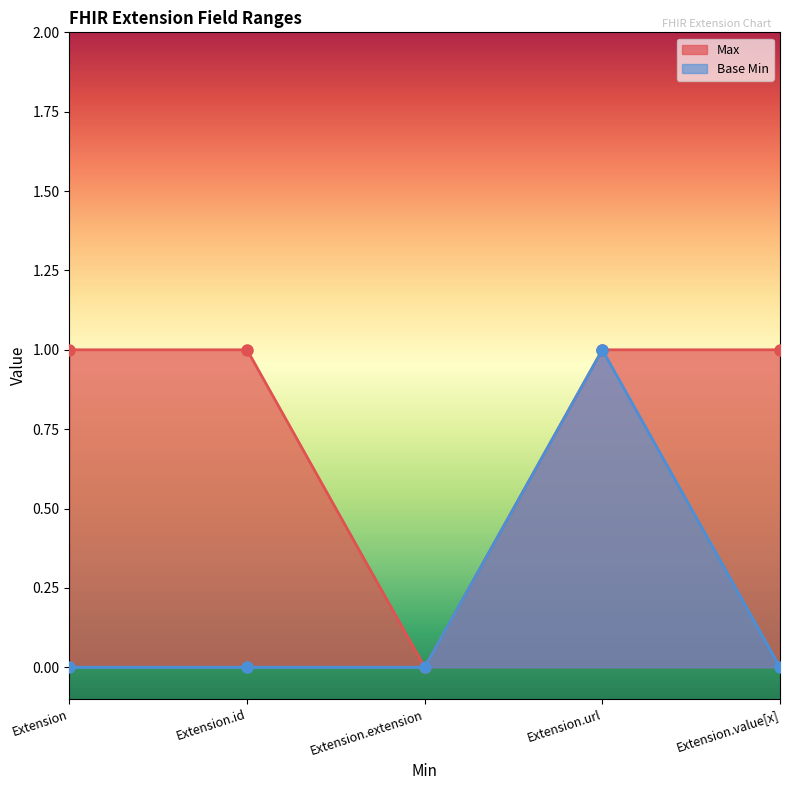

Which category has the highest value in the Base Min series?

Extension.url